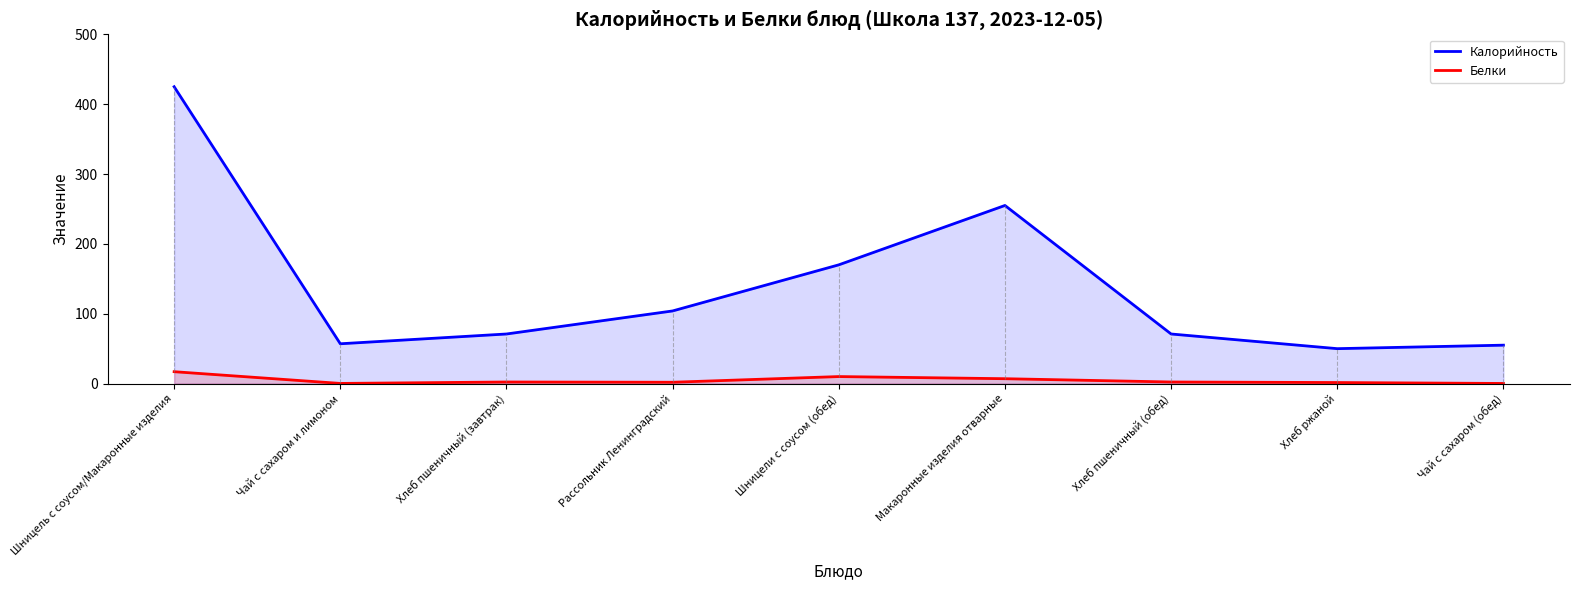

True or false: Калорийность and Белки intersect in this chart.

False